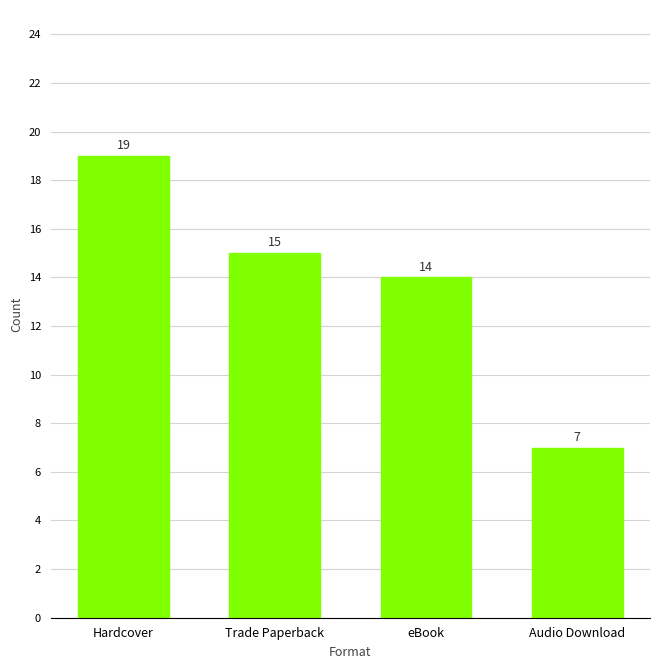

What is the average value?

14